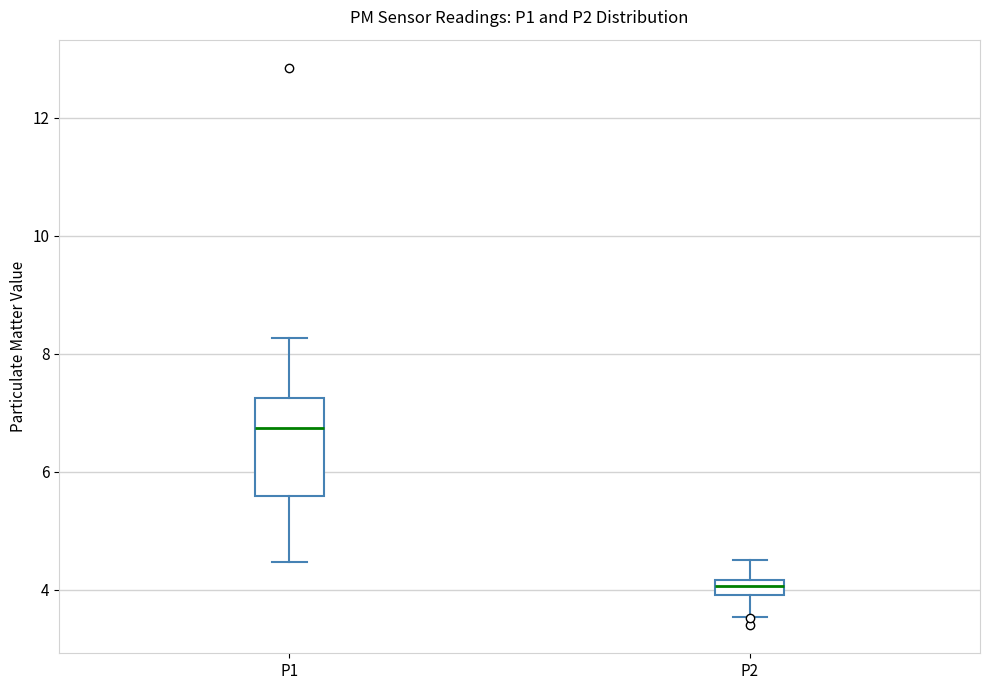

Where does the lower whisker of the box for P2 end on the y-axis? The values are not printed on the chart, so give them approximately, as read against the axis.

3.6